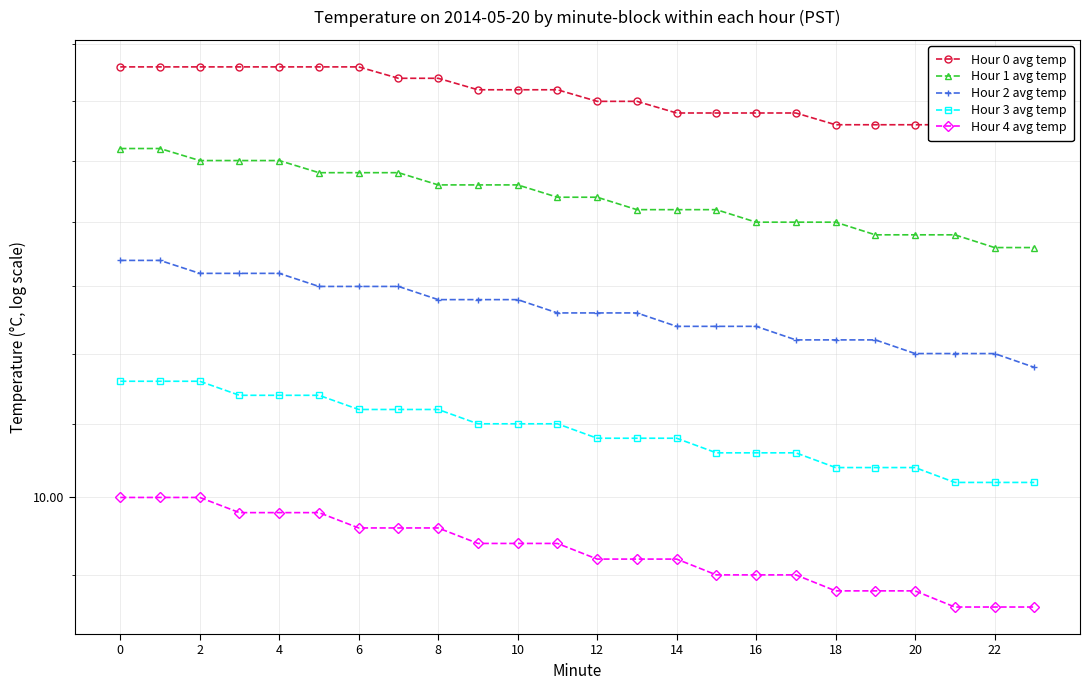

Rank the series by their maximum value, from lowest to highest.

Hour 4 avg temp, Hour 3 avg temp, Hour 2 avg temp, Hour 1 avg temp, Hour 0 avg temp